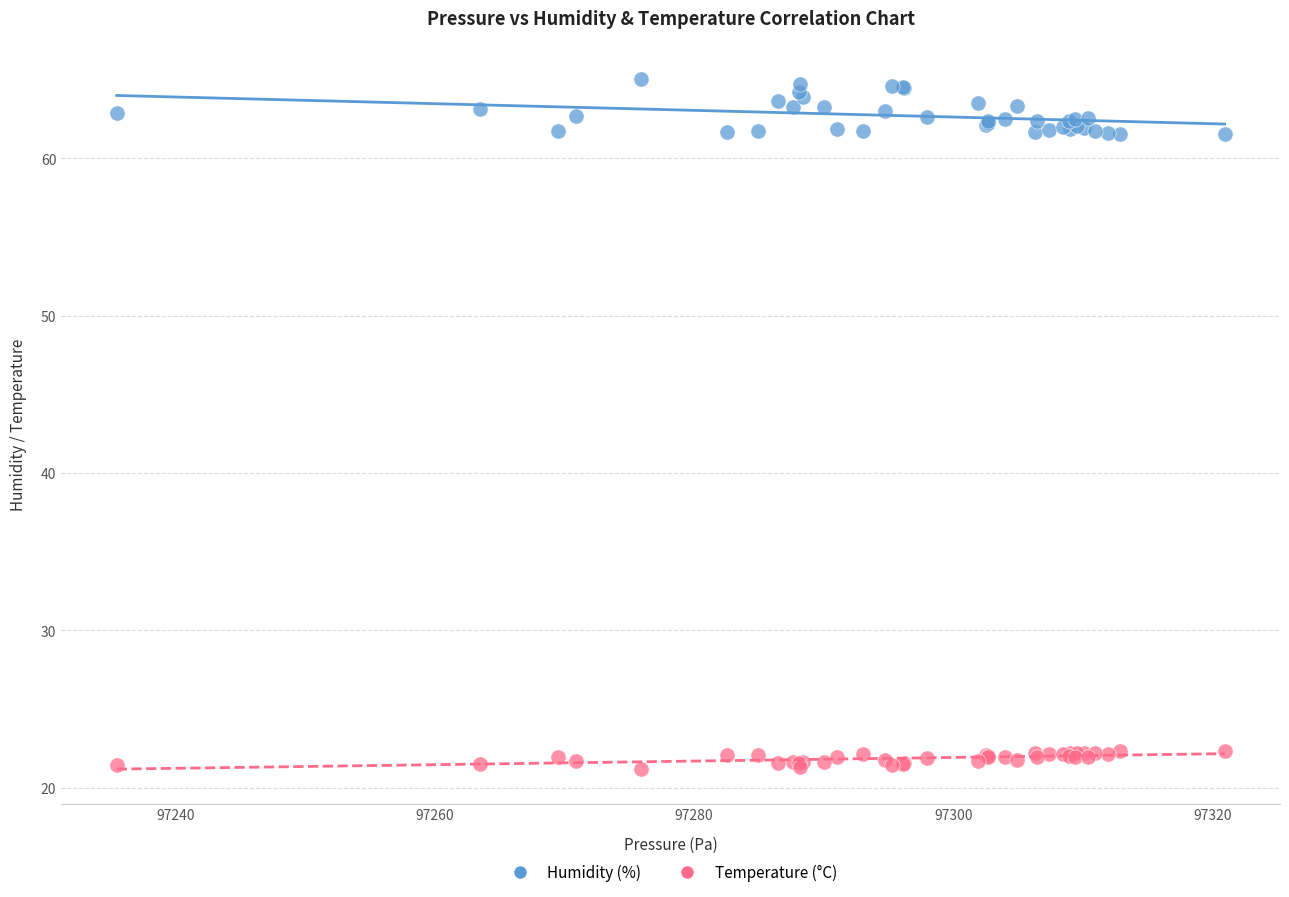

Which series reaches the maximum Y coordinate?

Humidity (%)